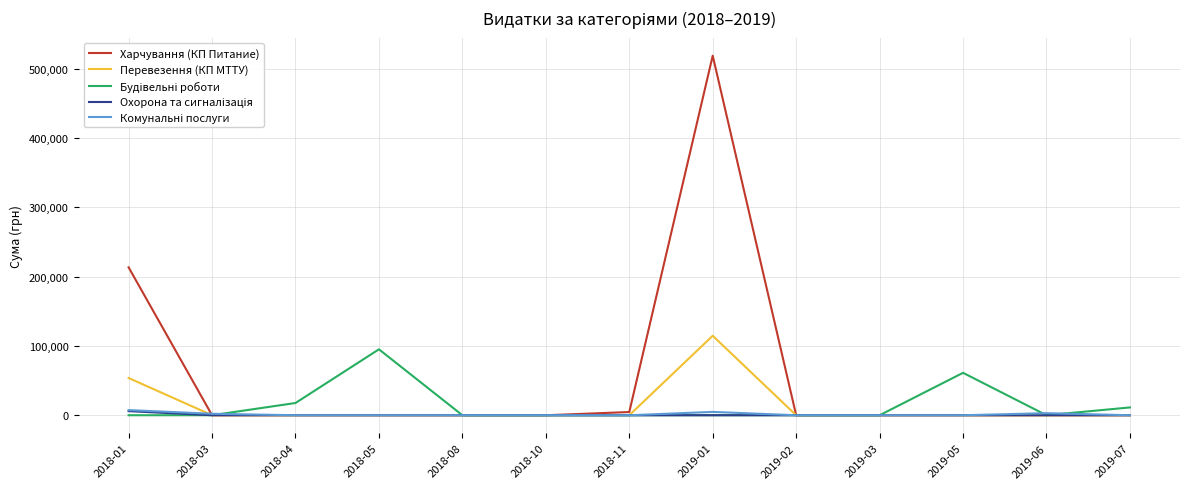

At which category does the chart reach its peak across all series?

2019-01